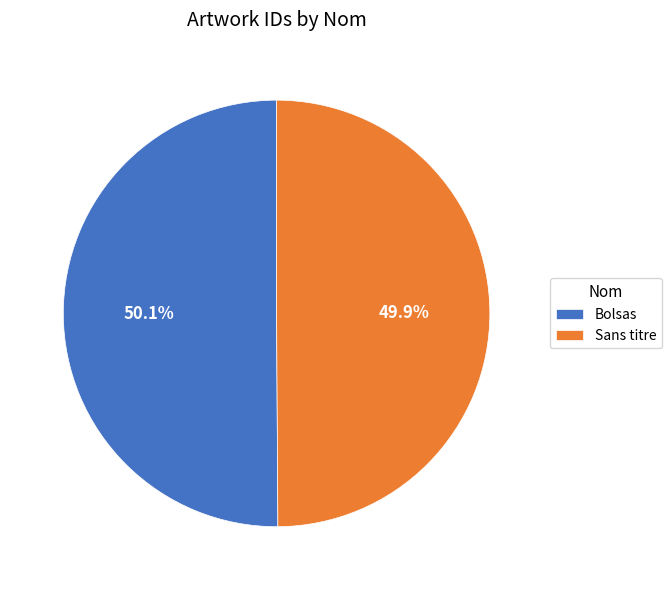

Does any single category account for the majority?

Yes